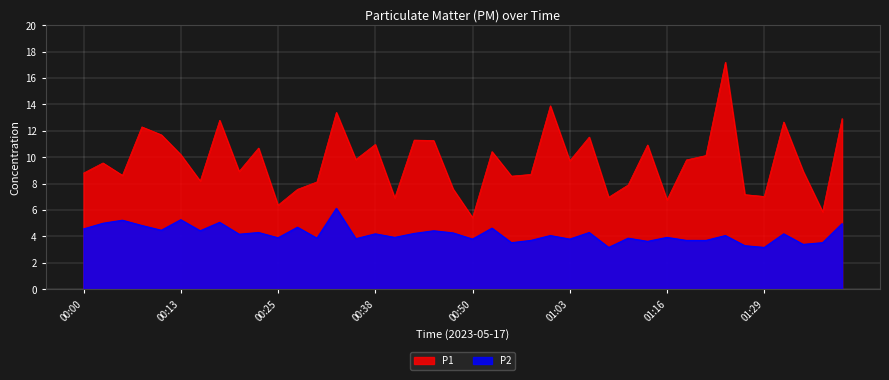

What is the spread (max minus min) of values at 00:53?

5.8